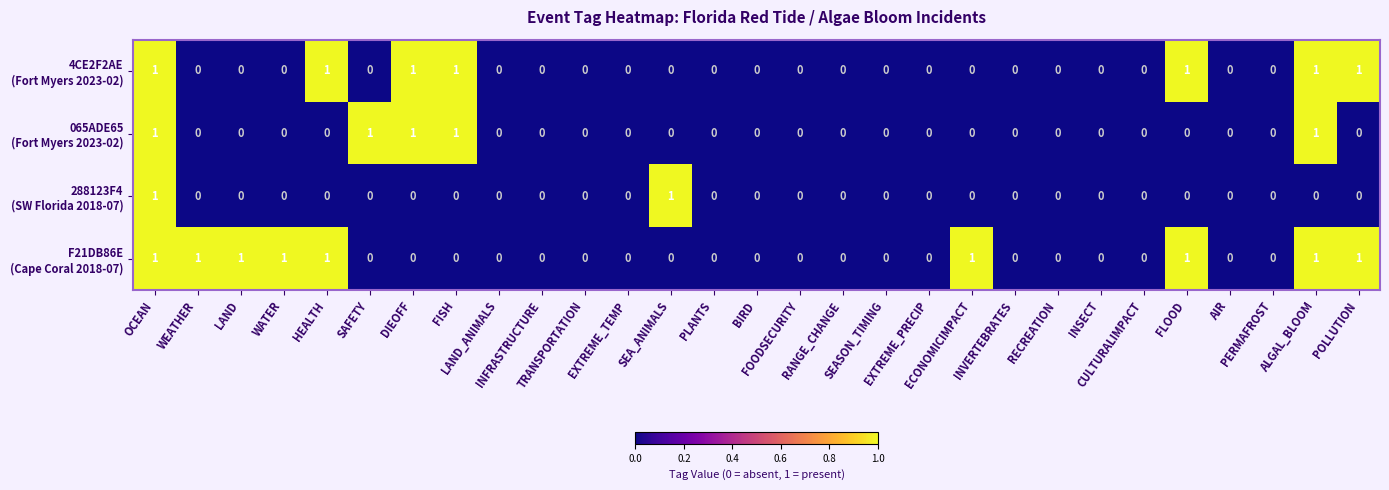

How many data points does each series have?

29